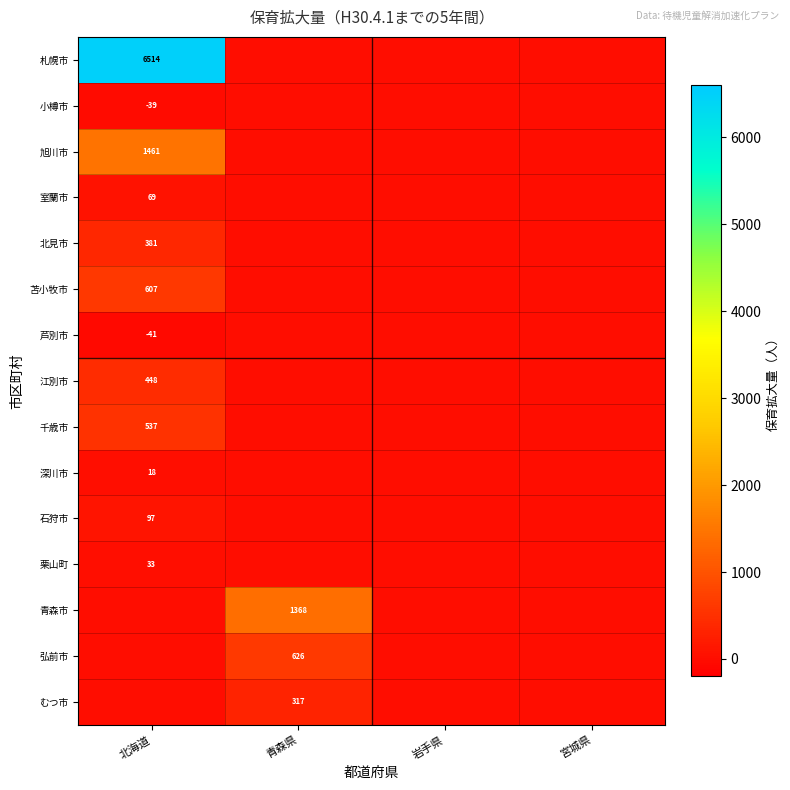

The value of 室蘭市 at 北海道 is 69. True or false?

True